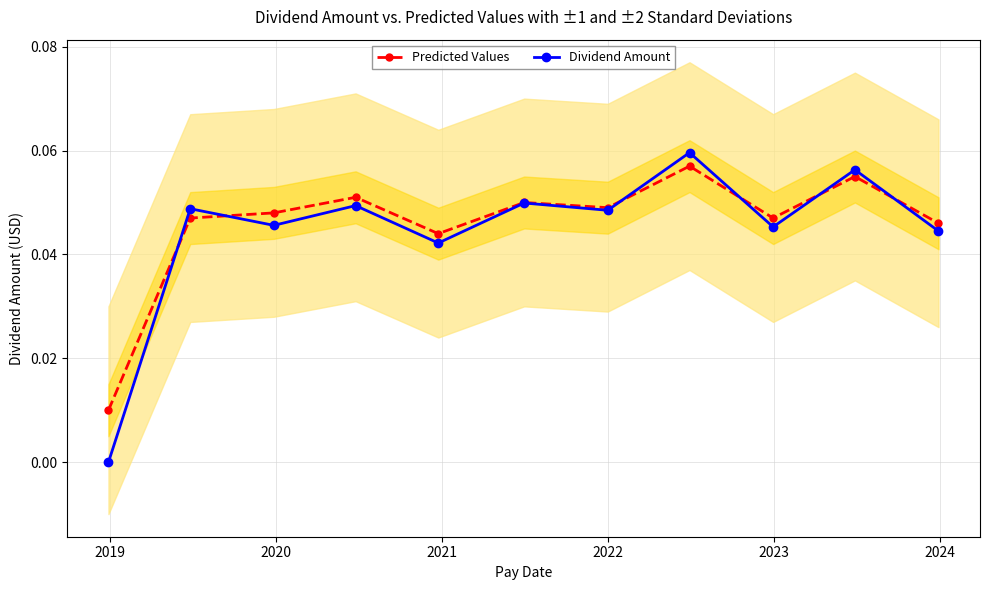

Which series has the widest spread of values?

Dividend Amount